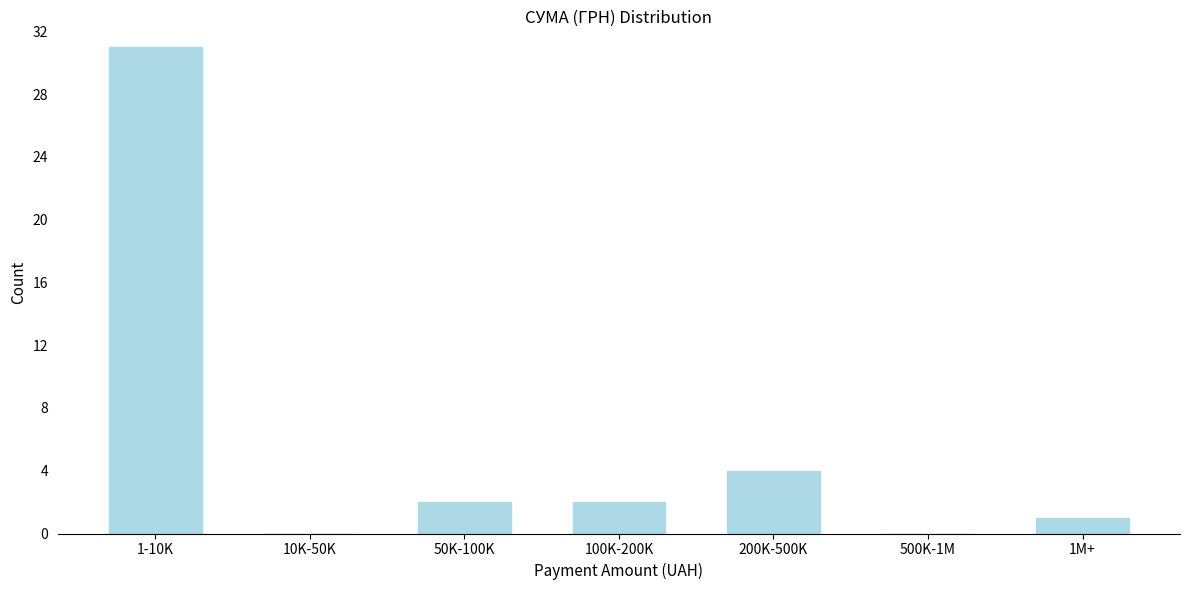

Reading left to right, list all the values displayed in this chart.

1-10K=31	10K-50K=0	50K-100K=2	100K-200K=2	200K-500K=4	500K-1M=0	1M+=1